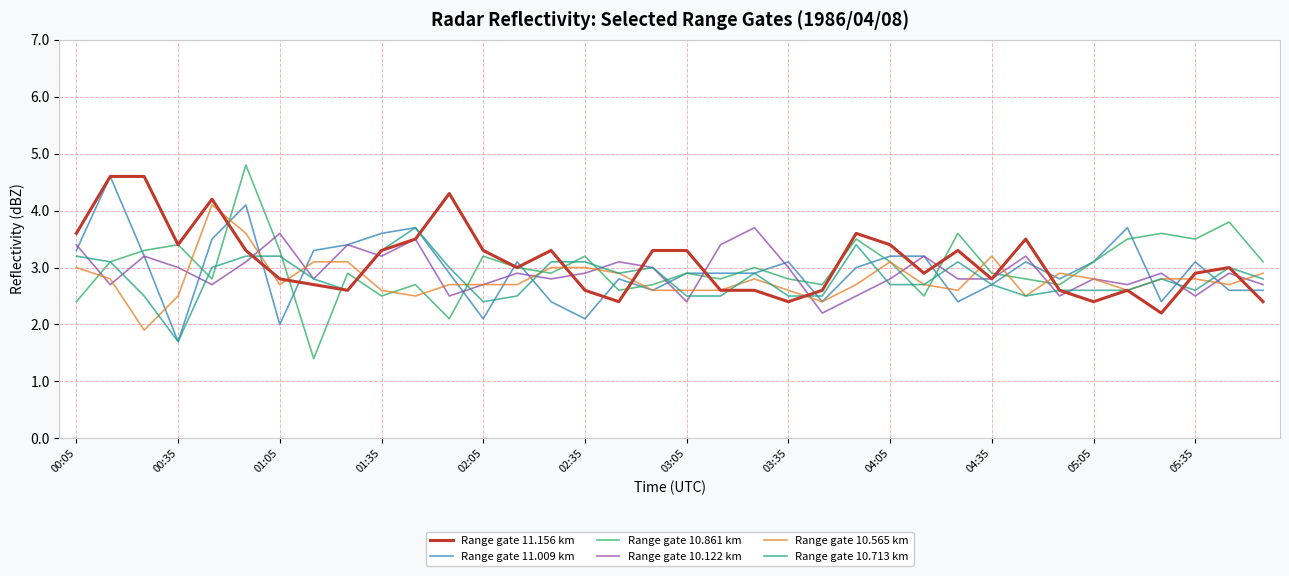

At how many categories does at least one series exceed 4?

5